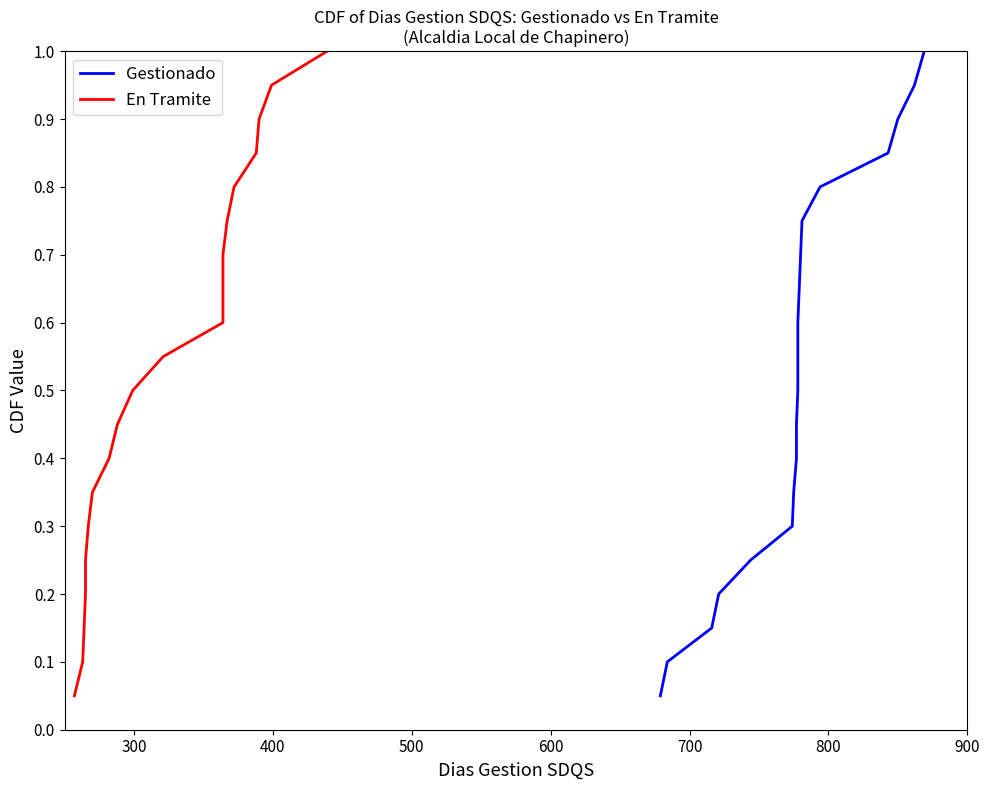

What are all the series names shown in the legend?

Gestionado, En Tramite